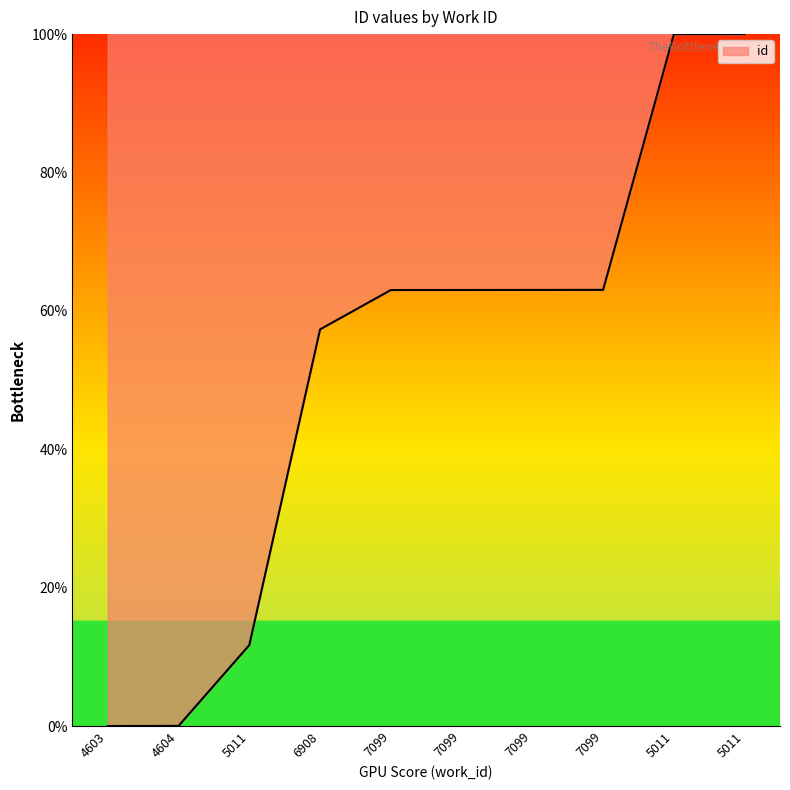

Is this an area chart (filled region under the line)?

Yes